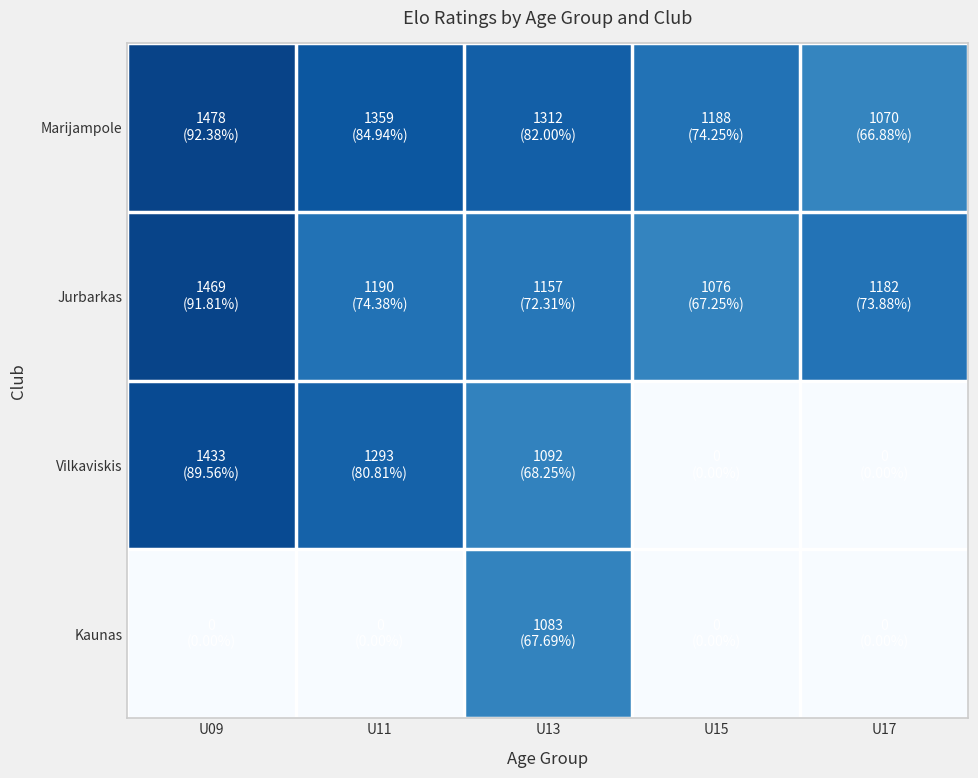

Which series has the widest spread of values?

Vilkaviskis